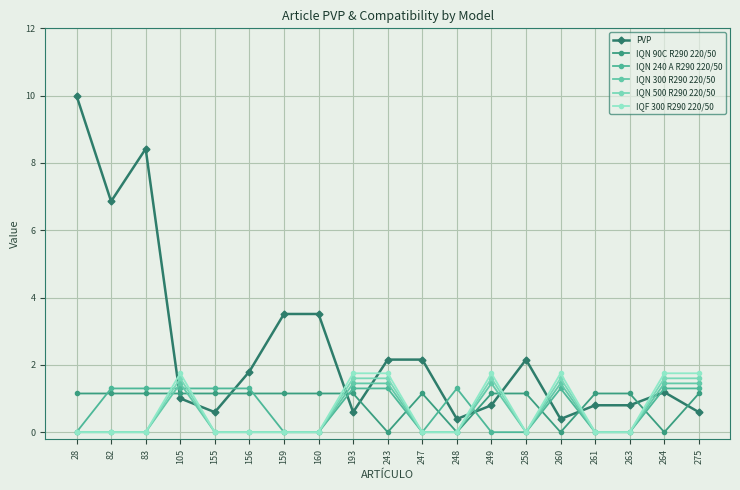

How many intersections are there between IQN 500 R290 220/50 and PVP?

9